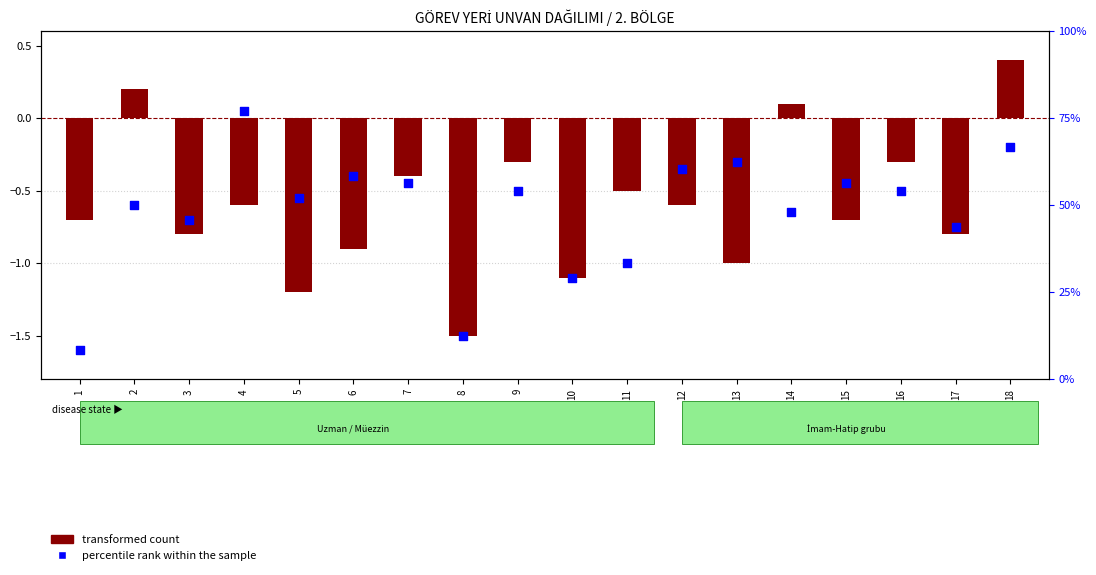

What are all the series names shown in the legend?

transformed count, percentile rank within the sample